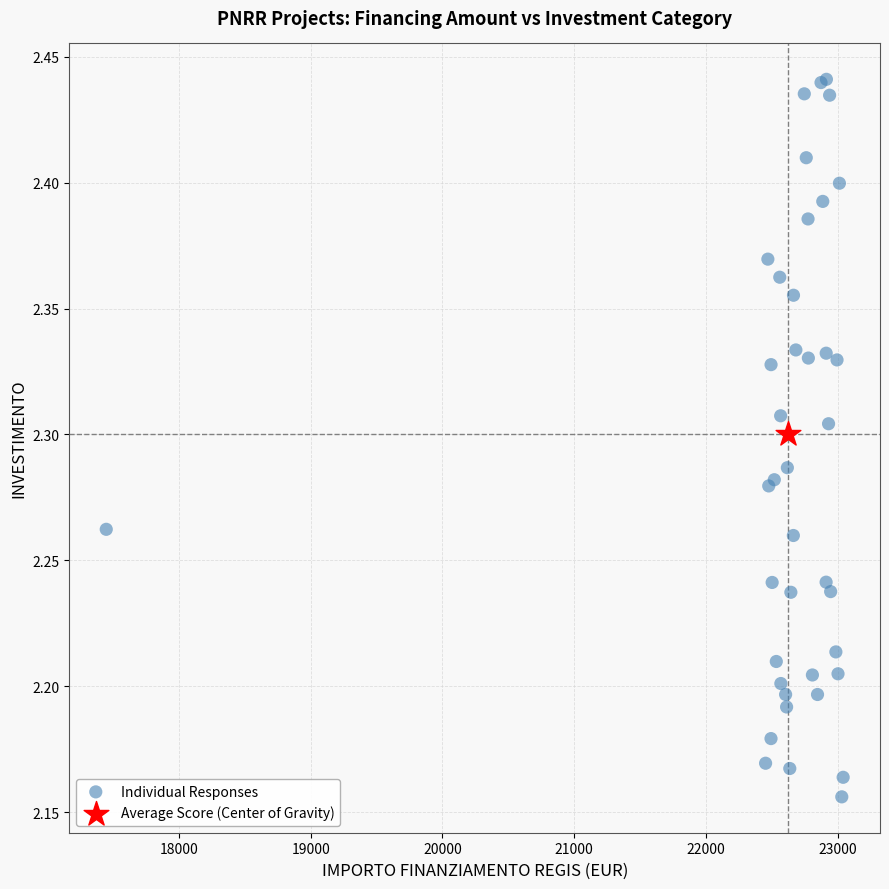

What are all the series names shown in the legend?

Individual Responses, Average Score (Center of Gravity)